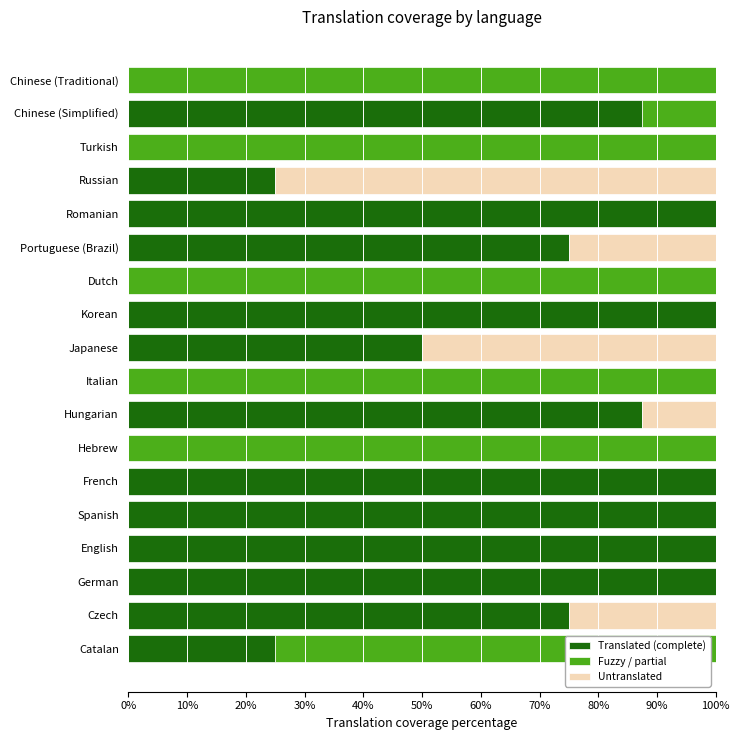

Where is Translated (complete) nearest to the value 50?

Japanese